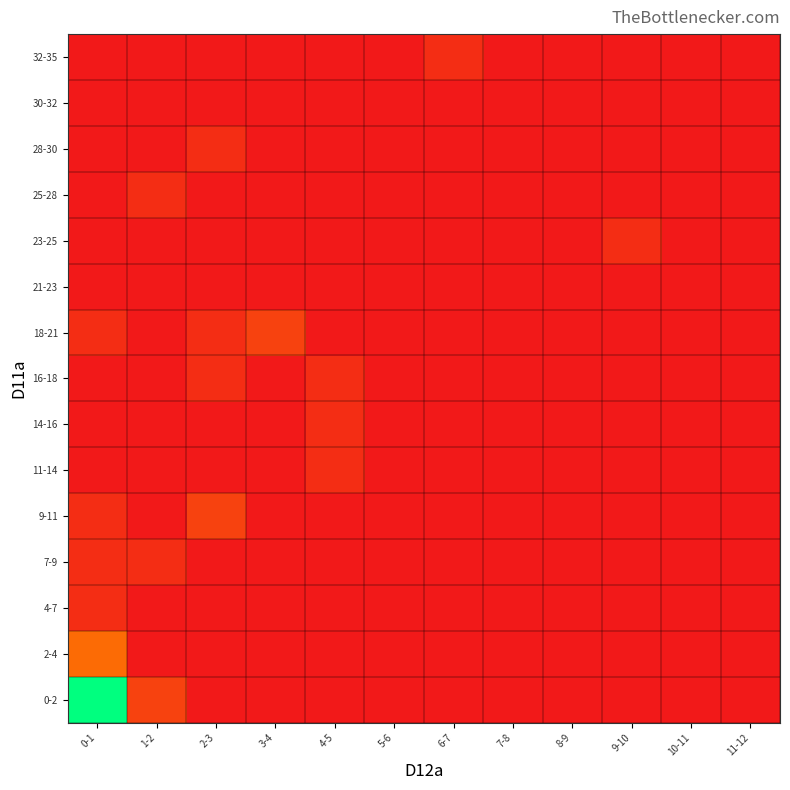

Which series has the largest range (max minus min)?

0-2